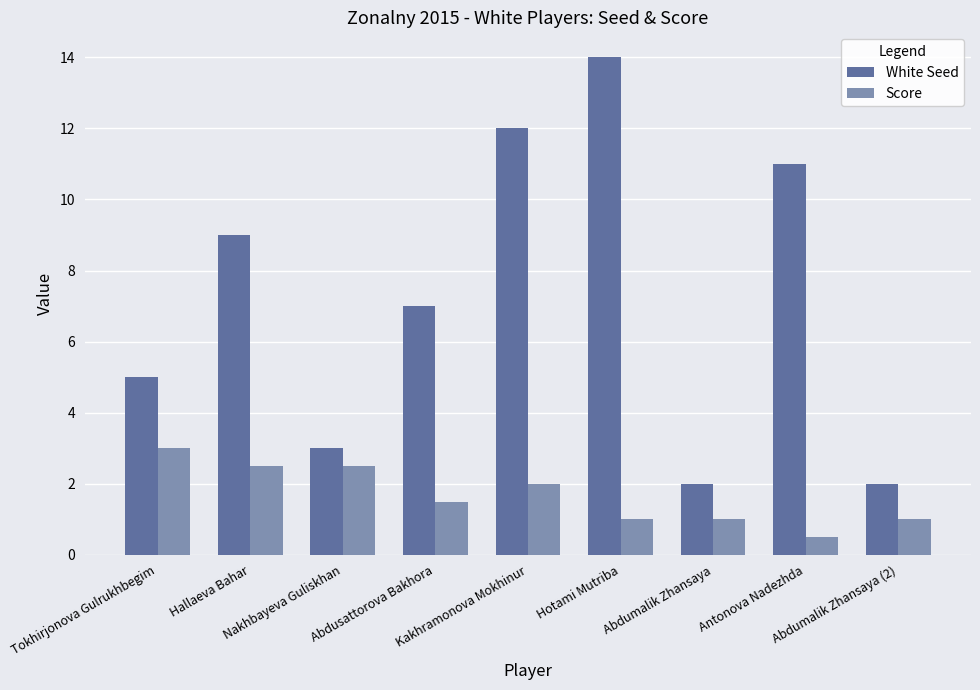

At Abdumalik Zhansaya (2), list the series in order from largest to smallest.

White Seed, Score